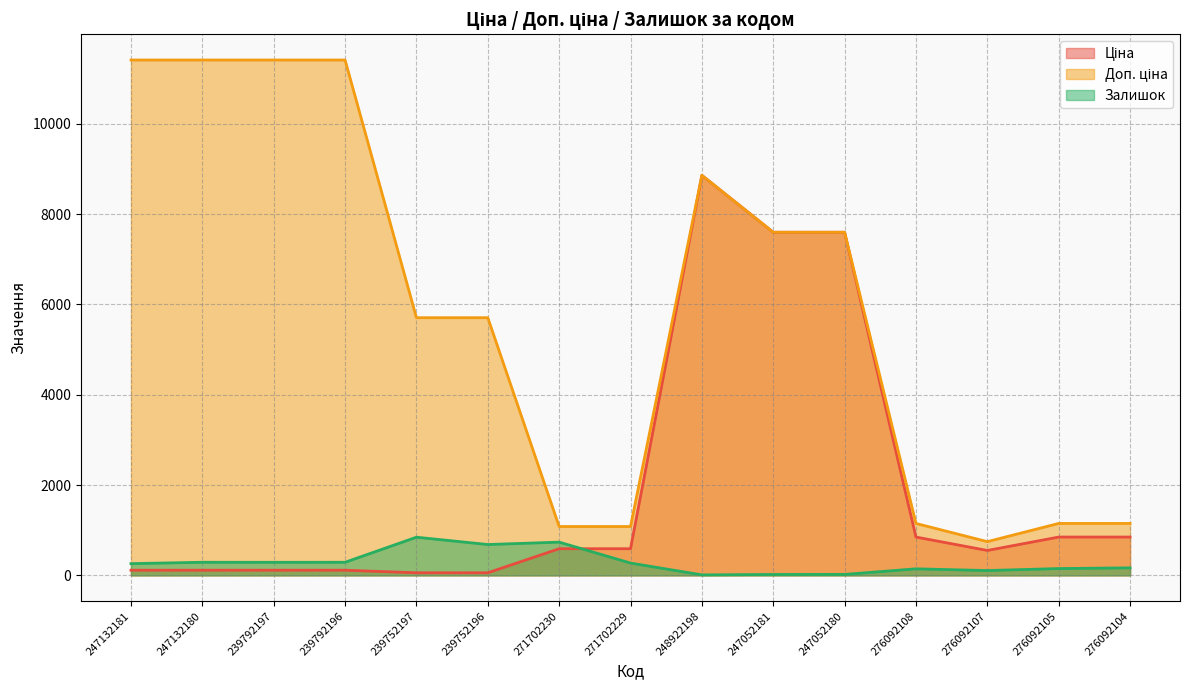

At which category is the sum across all series the highest?

248922198